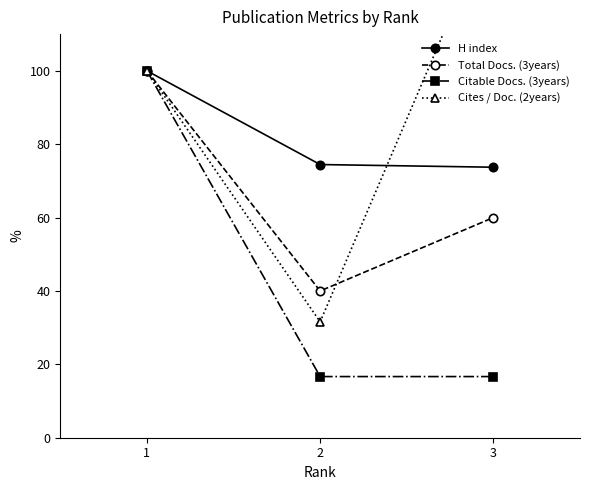

What is the greatest value displayed?

142.1